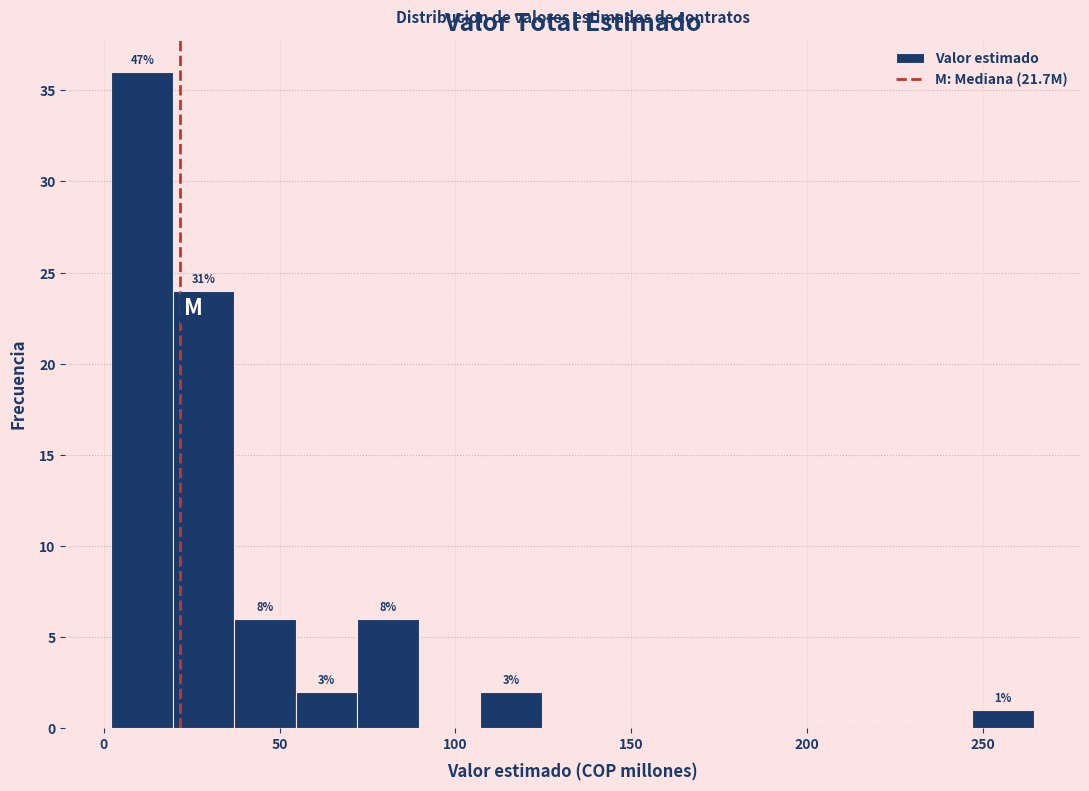

Around what value on the x-axis is the tallest bar? Give the approximate position of its centre, as read against the axis.

10